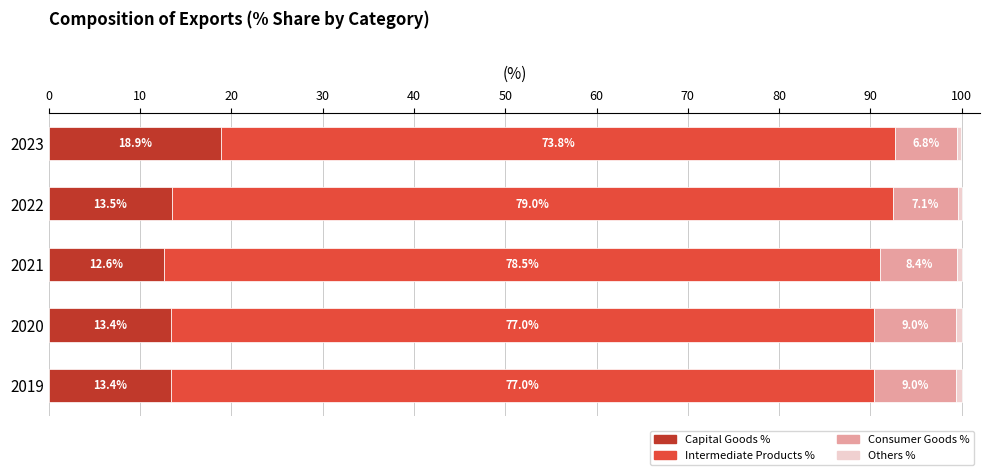

What is the difference between the maximum and minimum values in the Capital Goods % series?

6.3